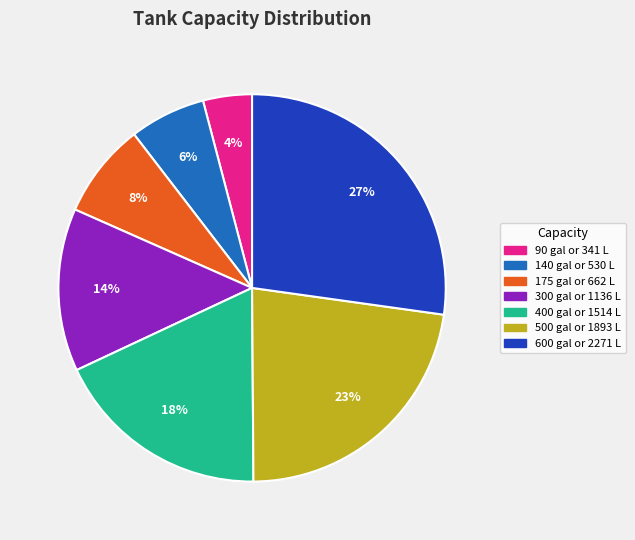

How many segments does this pie chart have?

7